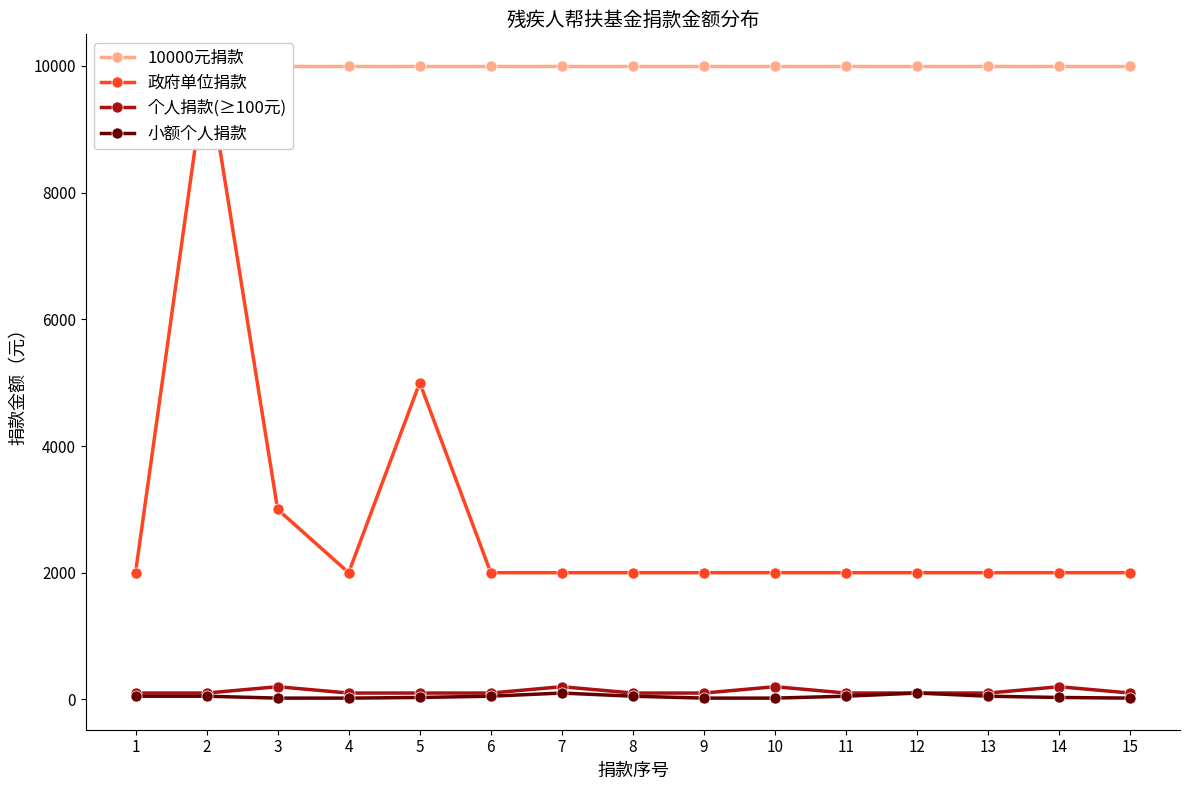

Is the value of 个人捐款(≥100元) at 1 greater than the value of 小额个人捐款 at 4?

Yes